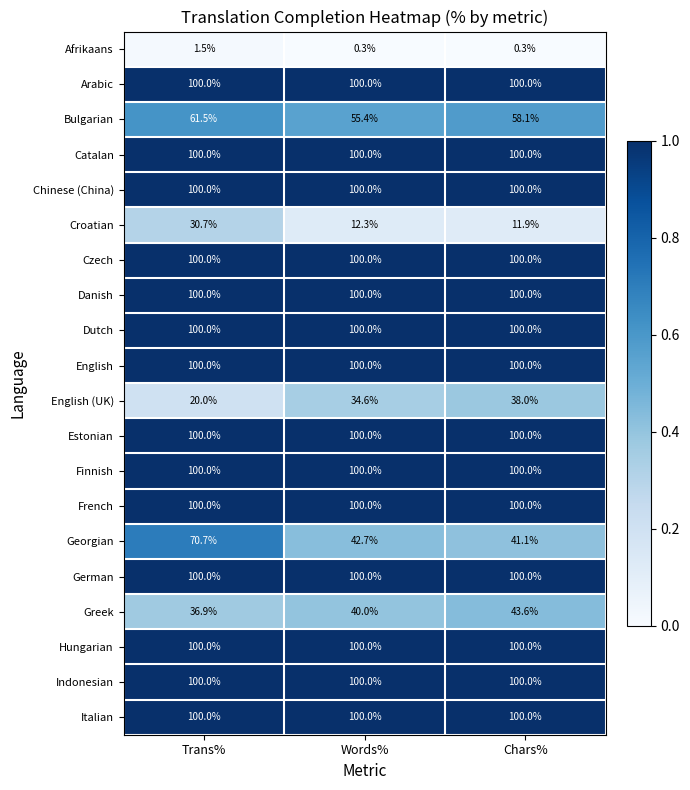

What is the difference between the highest and lowest values at Chars%?

99.7